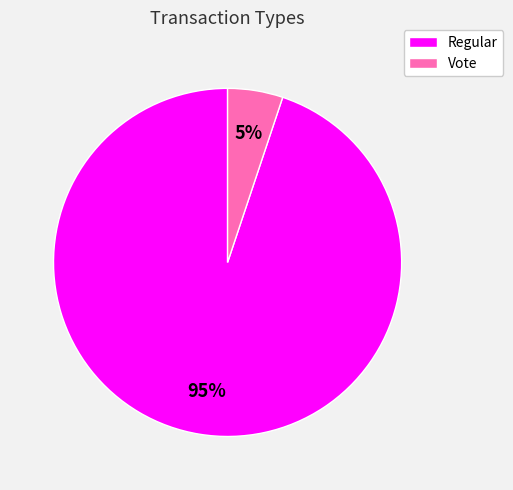

Rank the categories by value from highest to lowest.

Regular, Vote